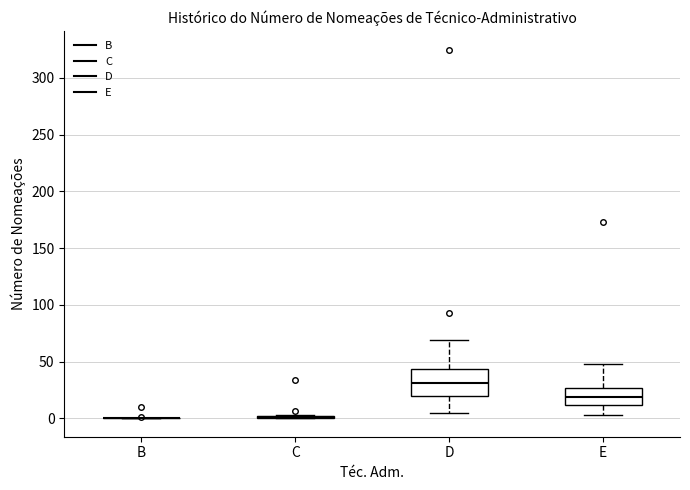

Reading left to right, transcribe this box plot: for each box, give where its median line is, the range the box spans, and where its two whiskers end, as read against the y-axis. The values are not printed on the chart, so give them approximately, as read against the axis.

B: box collapsed to a line at 0, whiskers 0 to 0
C: box collapsed to a line at 0, whiskers 0 to 5
D: median 30, box 20 to 45, whiskers 5 to 70
E: median 20, box 10 to 25, whiskers 5 to 50